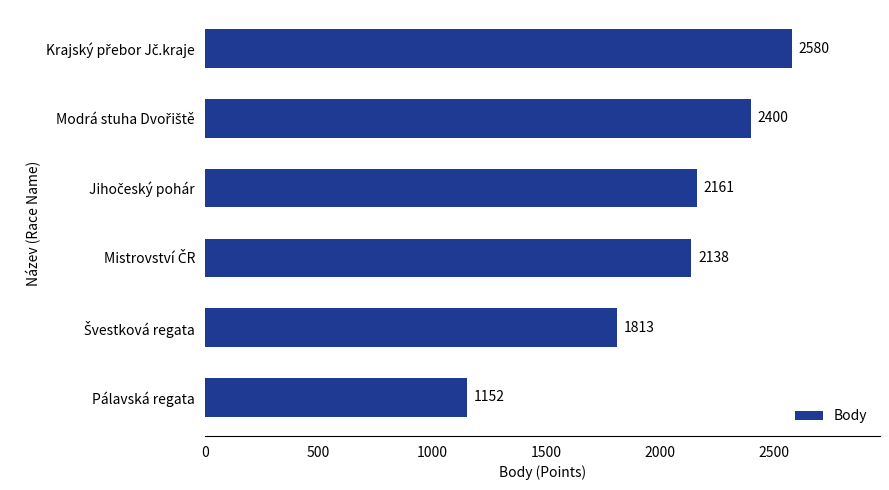

What is the smallest value displayed?

1152